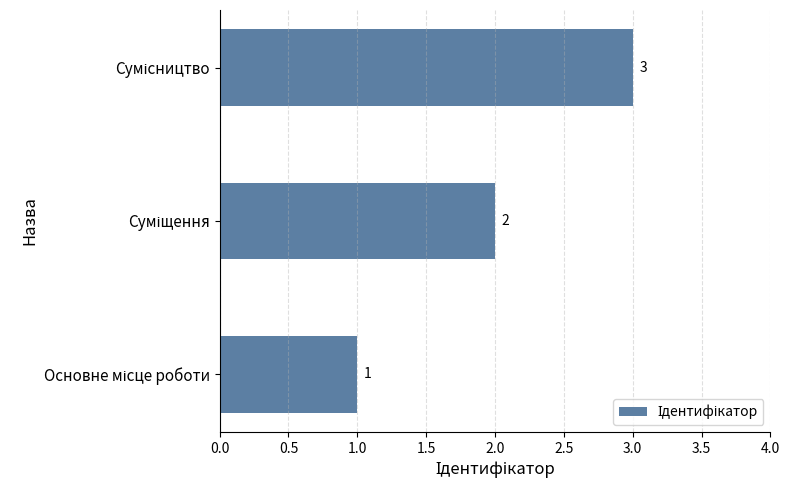

What is the greatest value displayed?

3